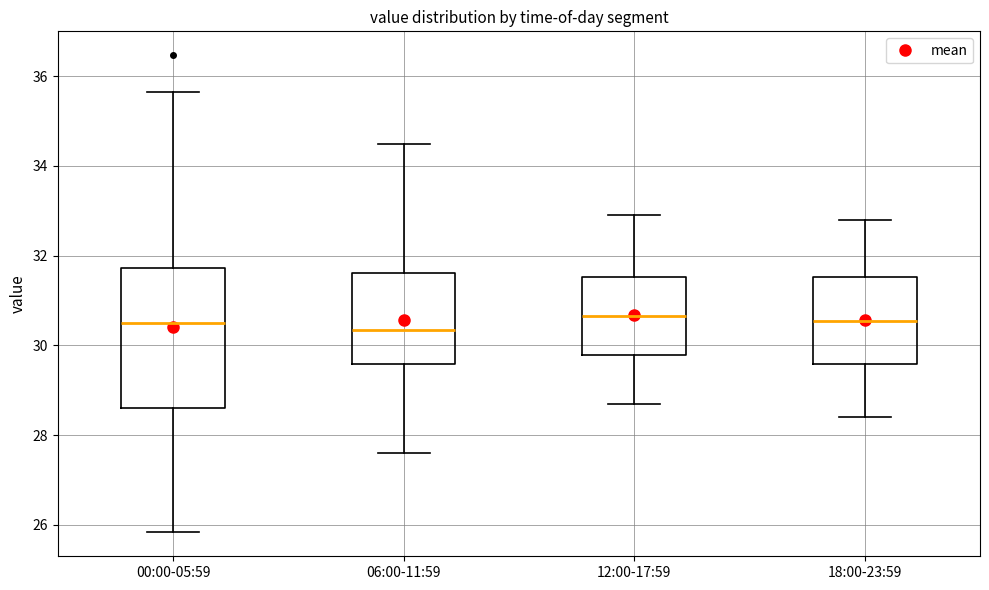

Where does the upper whisker of the box for 00:00-05:59 end on the y-axis? The values are not printed on the chart, so give them approximately, as read against the axis.

35.6